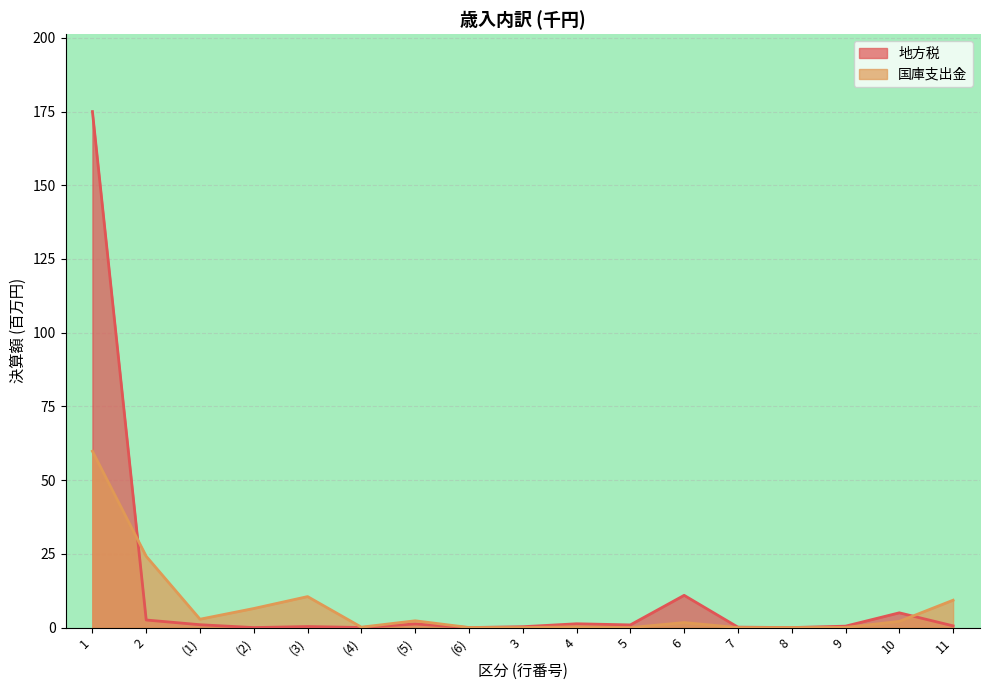

Rank the series by their average value, from highest to lowest.

地方税, 国庫支出金